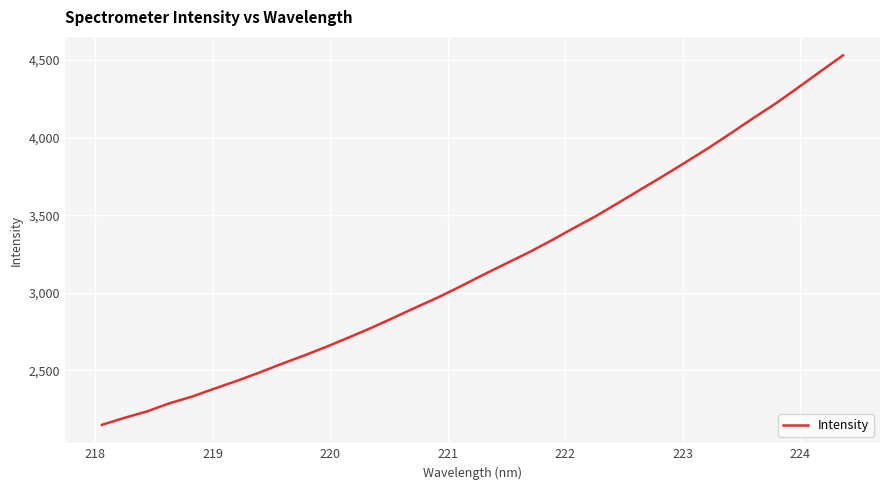

What is the minimum value shown in the chart?

2148.2